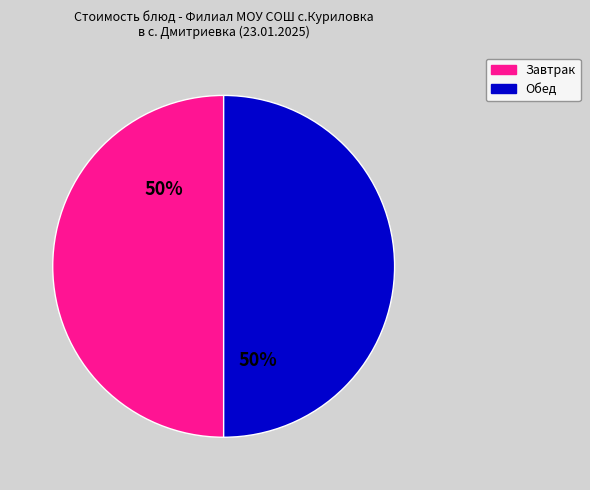

Count the number of slices in the pie.

2